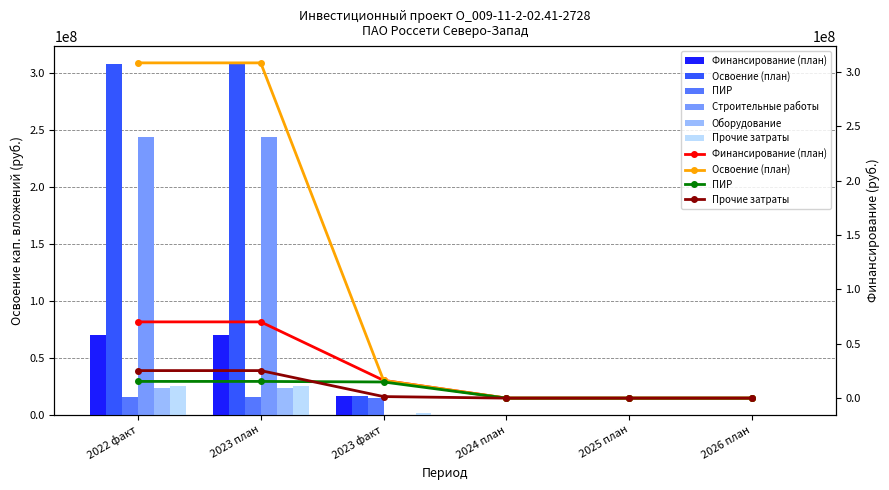

What is the maximum value for Строительные работы?

244421067